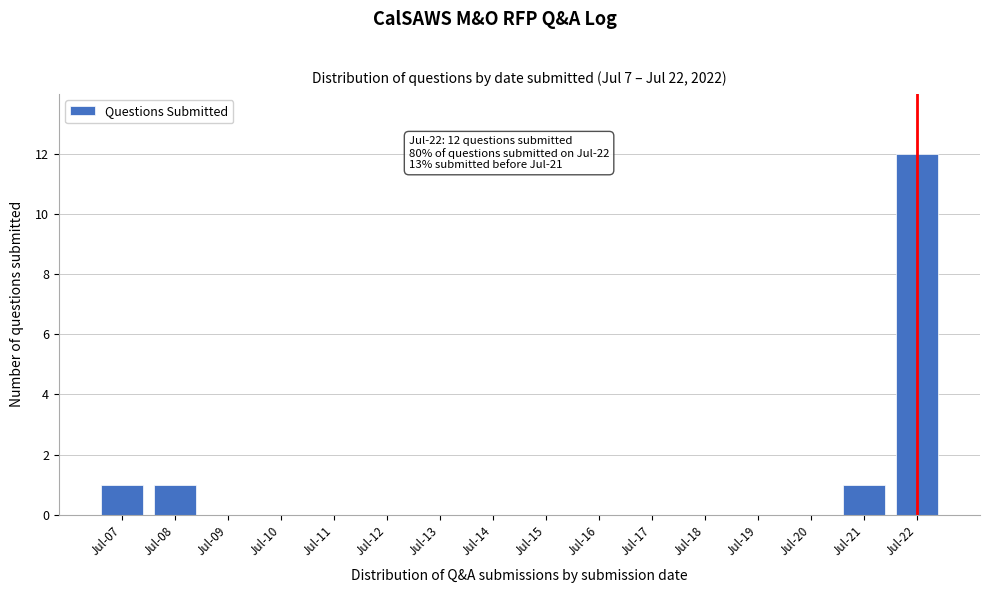

Reading left to right, extract all data points from this chart.

Jul-07=1	Jul-08=1	Jul-09=0	Jul-10=0	Jul-11=0	Jul-12=0	Jul-13=0	Jul-14=0	Jul-15=0	Jul-16=0	Jul-17=0	Jul-18=0	Jul-19=0	Jul-20=0	Jul-21=1	Jul-22=12